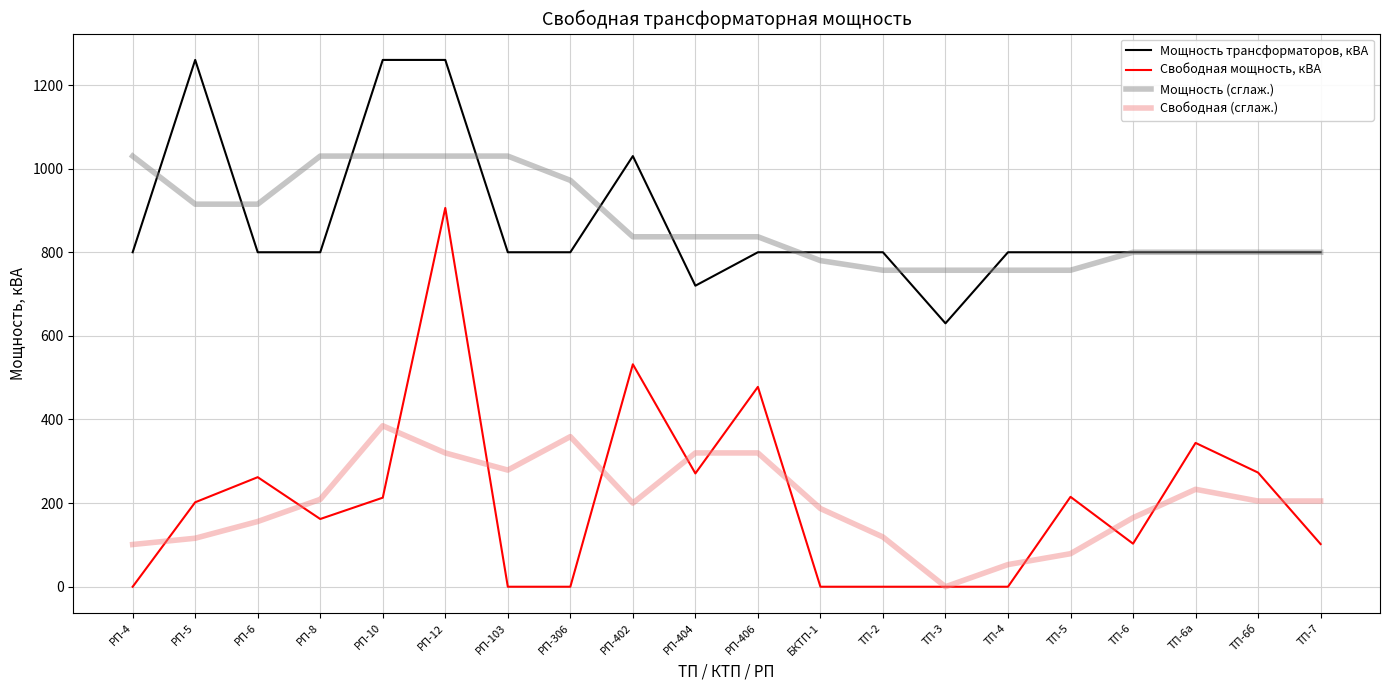

What is the difference between the highest and lowest values at ТП-5?

721